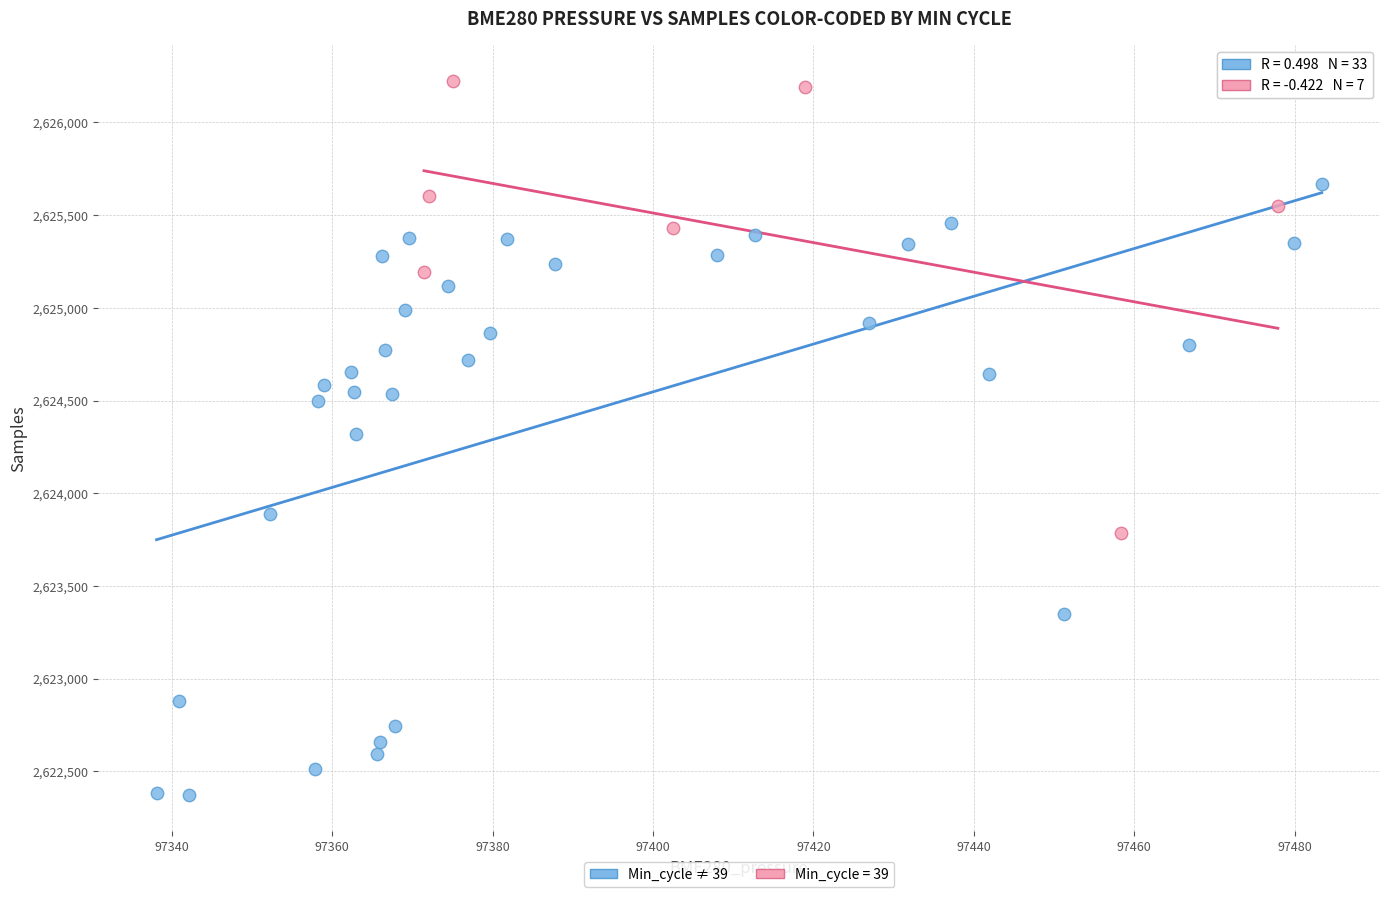

Which series reaches the minimum Y coordinate?

Min_cycle ≠ 39